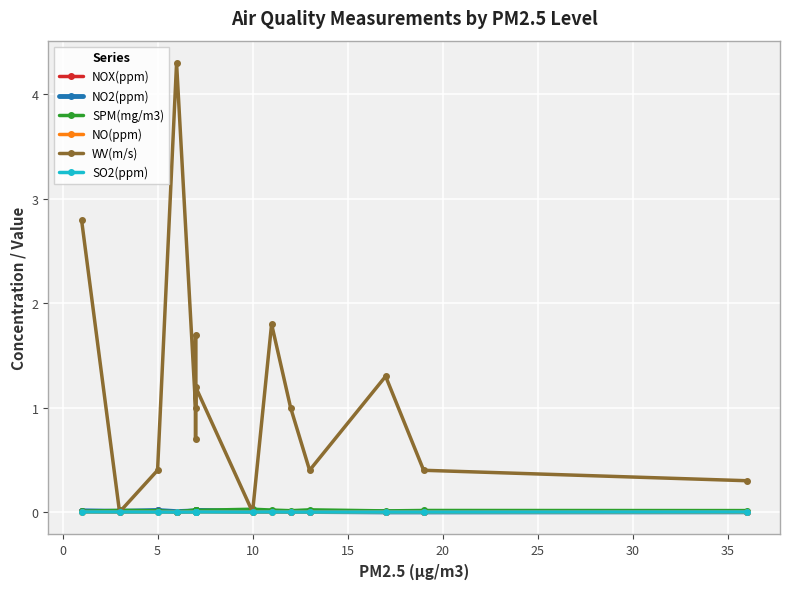

True or false: NOX(ppm) has a value of 0.0 at 20.

True